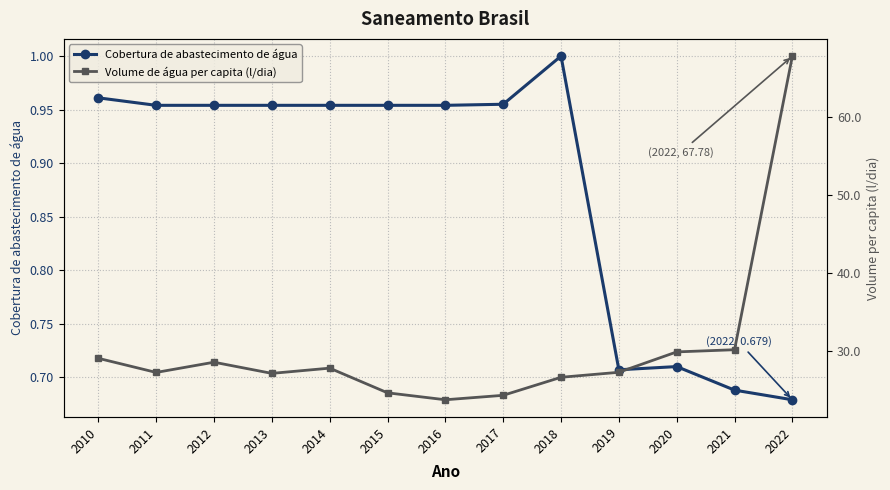

At which category does the chart reach its minimum across all series?

2022